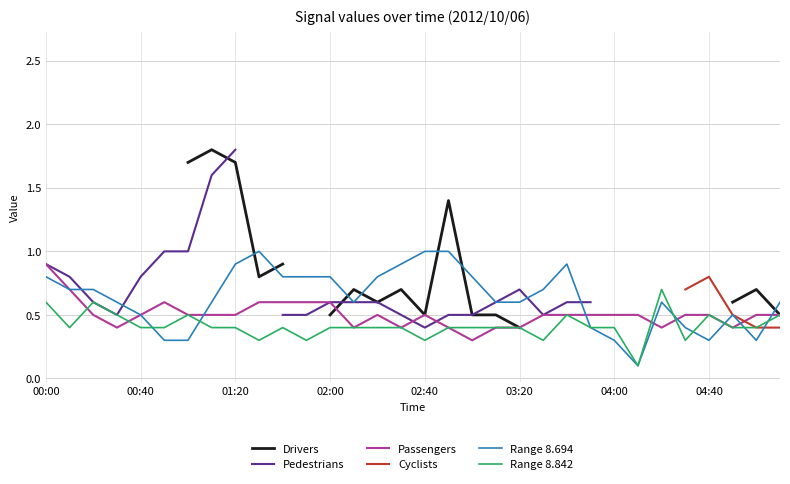

What is the highest value of the Range 8.694 series?

1.0